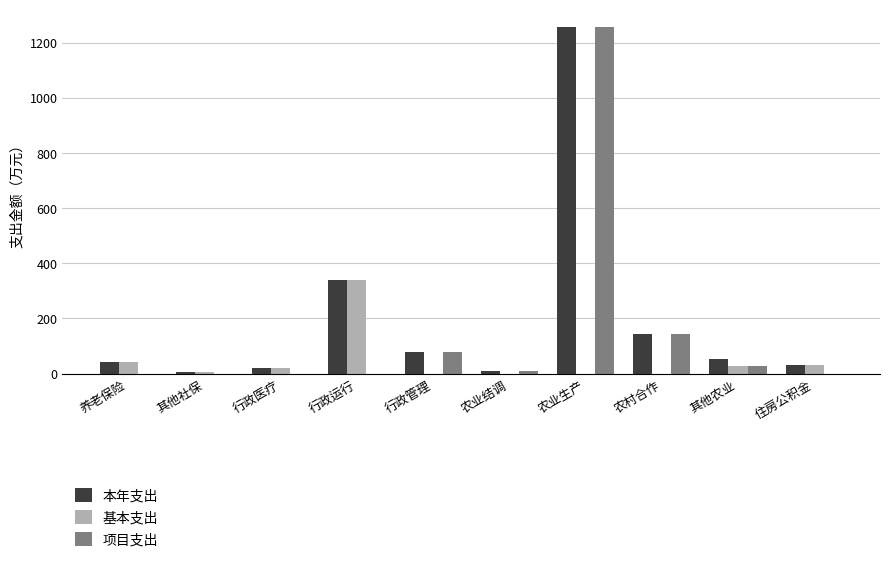

What is the difference between the 基本支出 values at 农村合作 and 行政医疗?

20.7